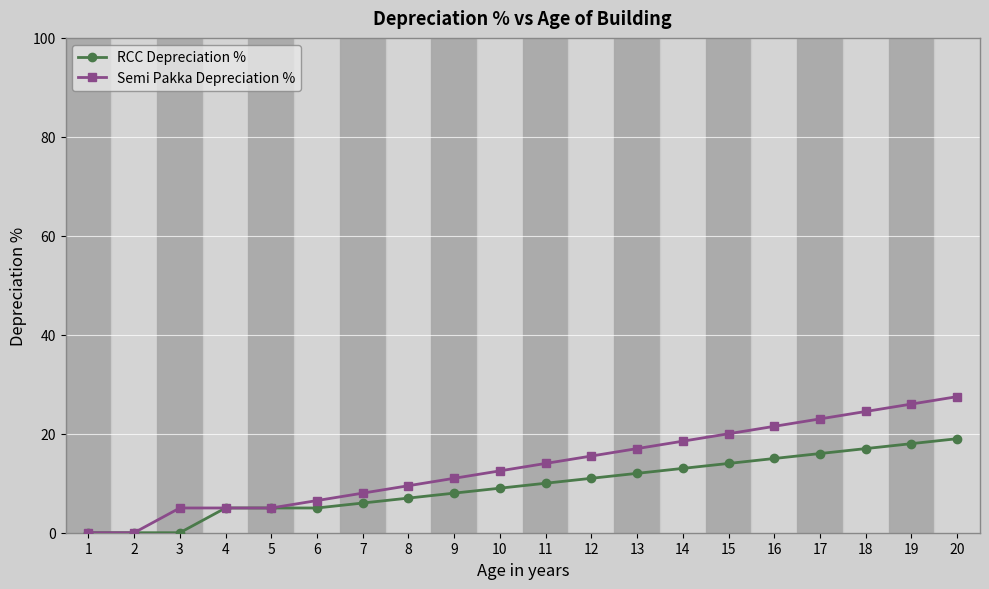

Reading left to right, extract all data points from this chart.

RCC Depreciation %: 0.0	0.0	0.0	5.0	5.0	5.0	6.0	7.0	8.0	9.0	10.0	11.0	12.0	13.0	14.0	15.0	16.0	17.0	18.0	19.0
Semi Pakka Depreciation %: 0.0	0.0	5.0	5.0	5.0	6.5	8.0	9.5	11.0	12.5	14.0	15.5	17.0	18.5	20.0	21.5	23.0	24.5	26.0	27.5